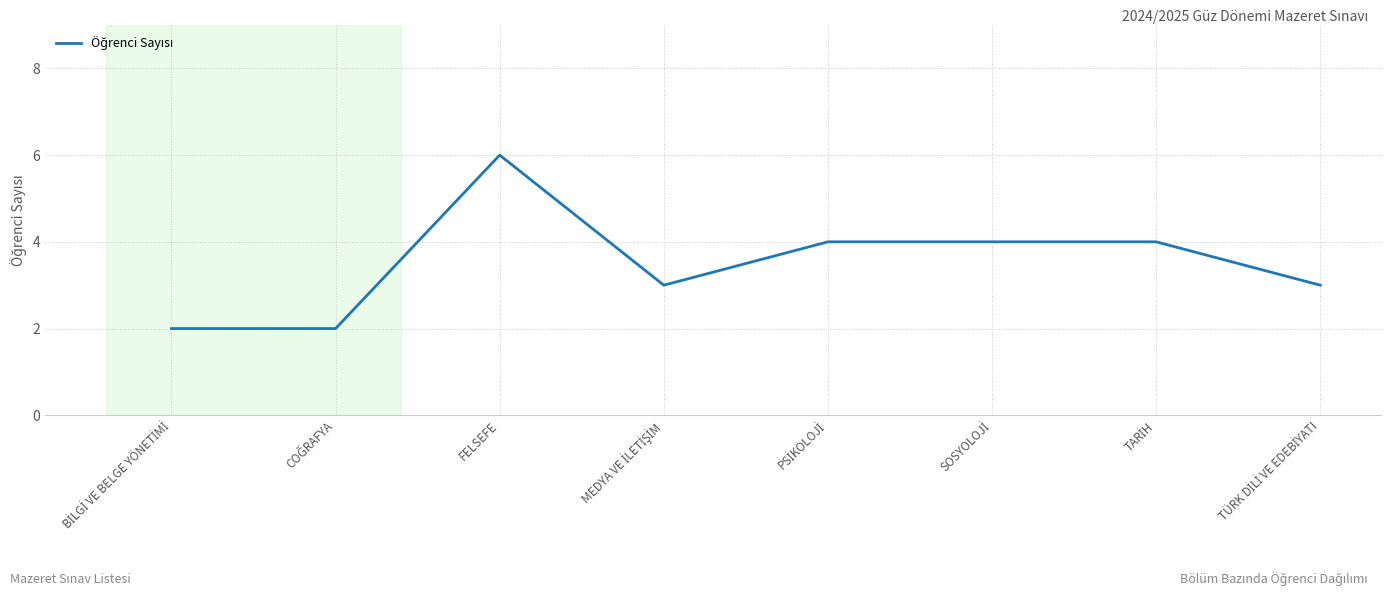

What is the greatest value displayed?

6